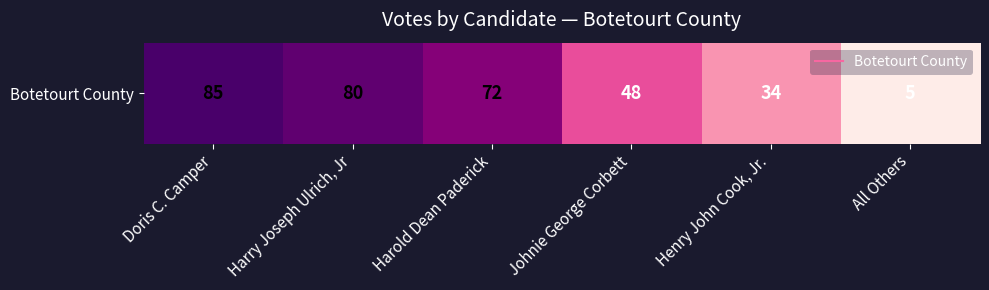

True or false: the data shows 46 at Henry John Cook, Jr..

False